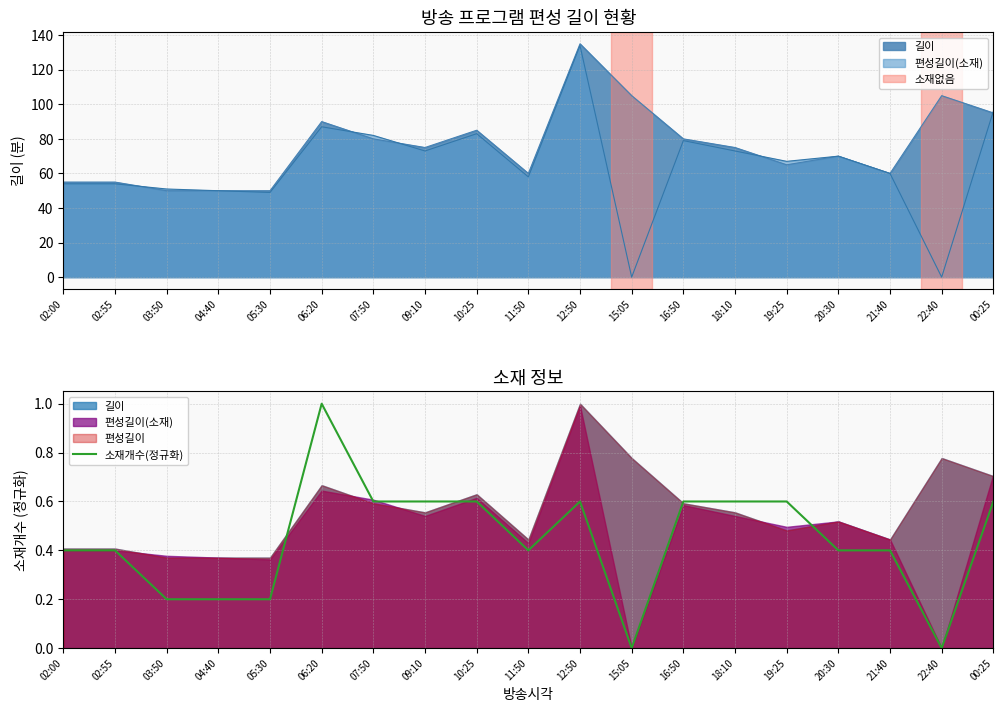

How many lines are shown in the chart?

1